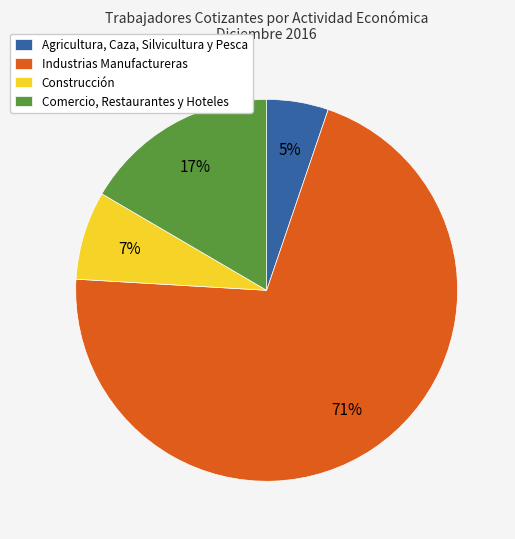

What is the smallest slice in the pie chart?

Agricultura, Caza, Silvicultura y Pesca